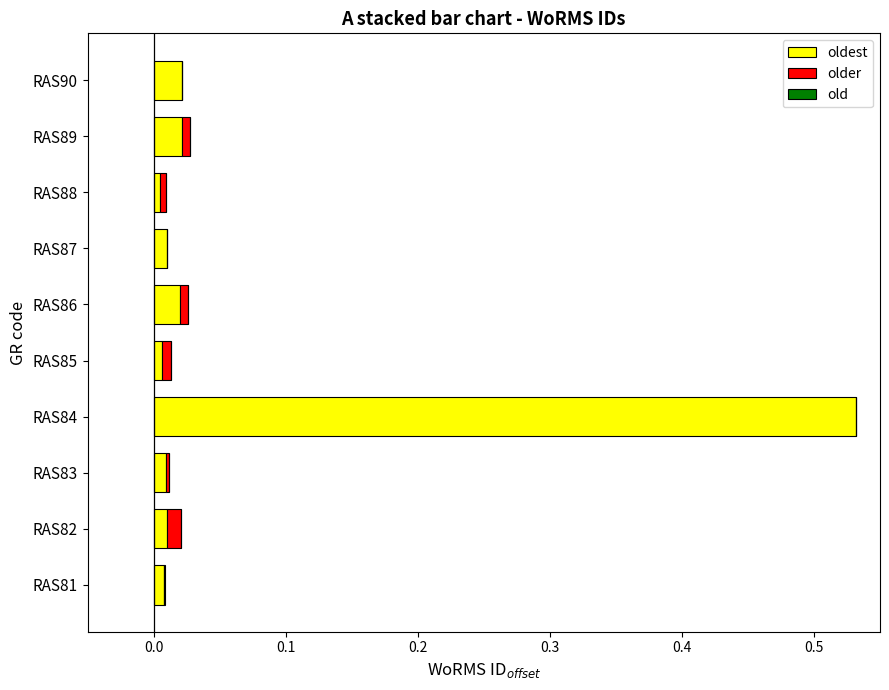

At which category is the sum across all series the highest?

RAS84